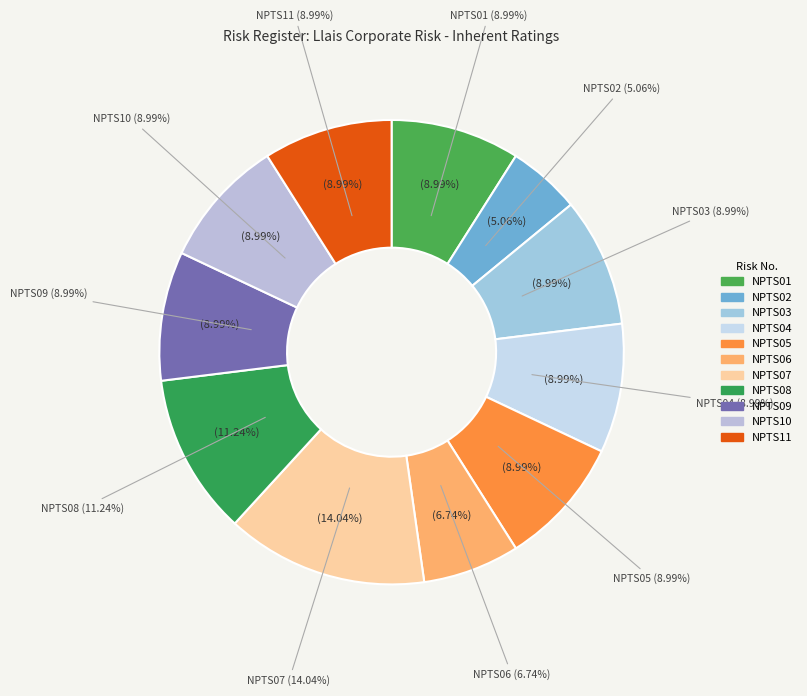

To the nearest percent, what is the combined percentage of NPTS05 and NPTS07?

23%